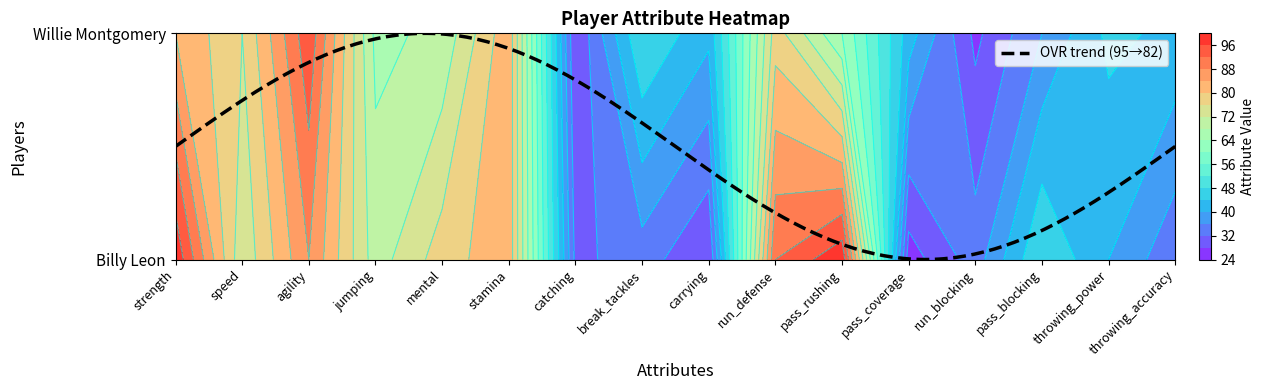

List the series in order of their overall mean, highest first.

Billy Leon, Willie Montgomery